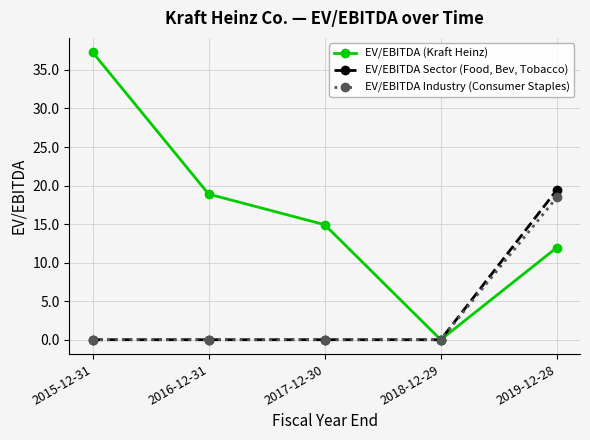

Rank the series by their maximum value, from lowest to highest.

EV/EBITDA Industry (Consumer Staples), EV/EBITDA Sector (Food, Bev, Tobacco), EV/EBITDA (Kraft Heinz)